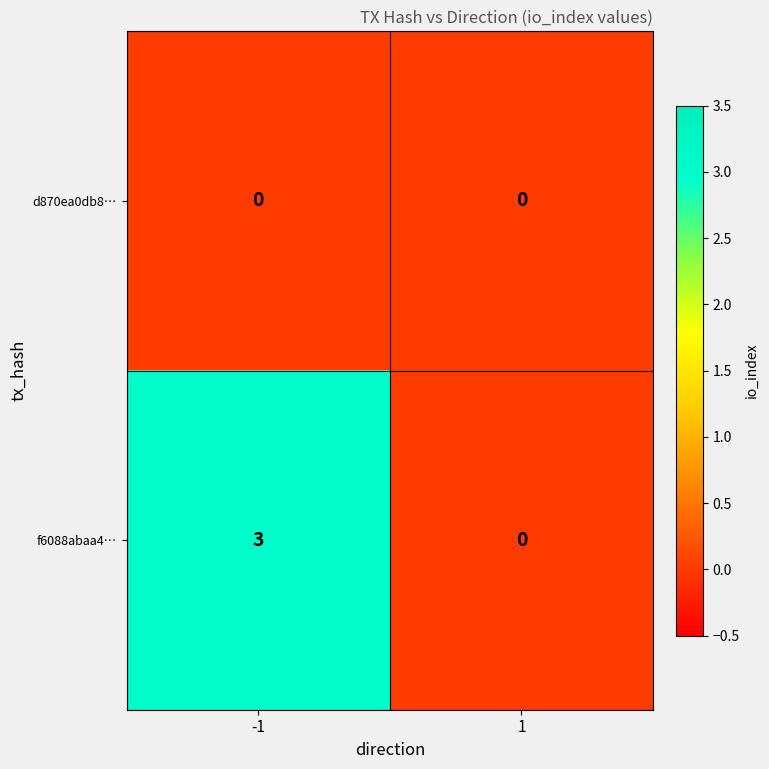

What is the sum of the f6088abaa4… values at 1 and -1?

3